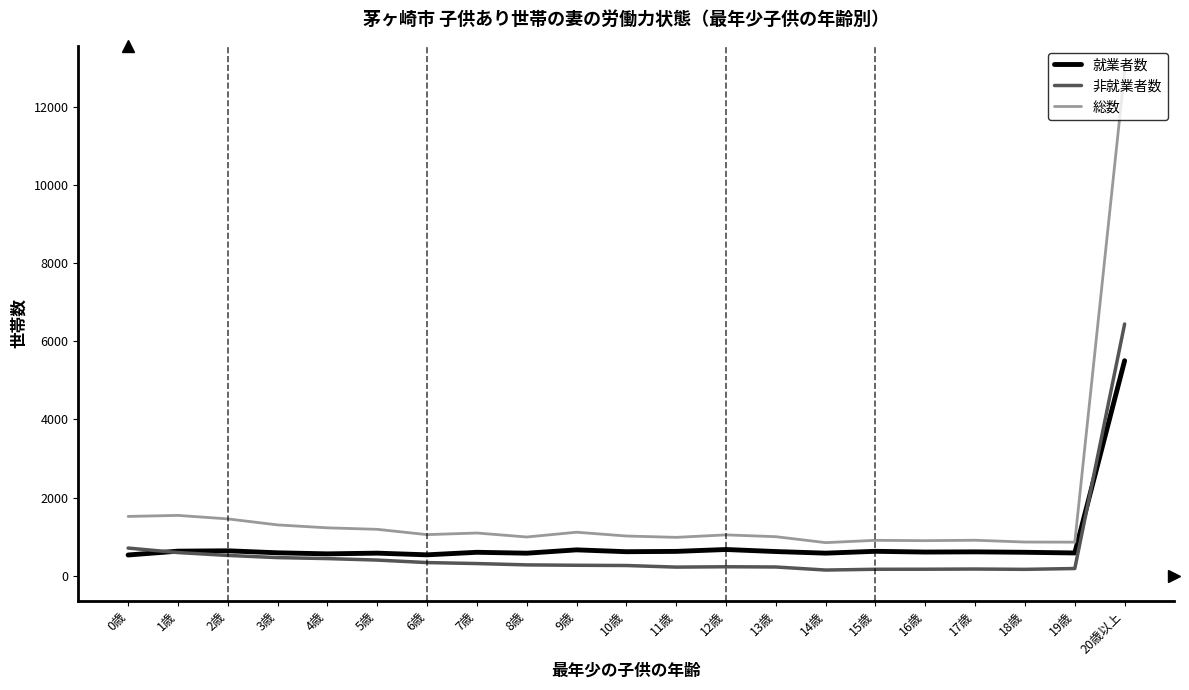

At which label is 総数 closest to 6878?

1歳